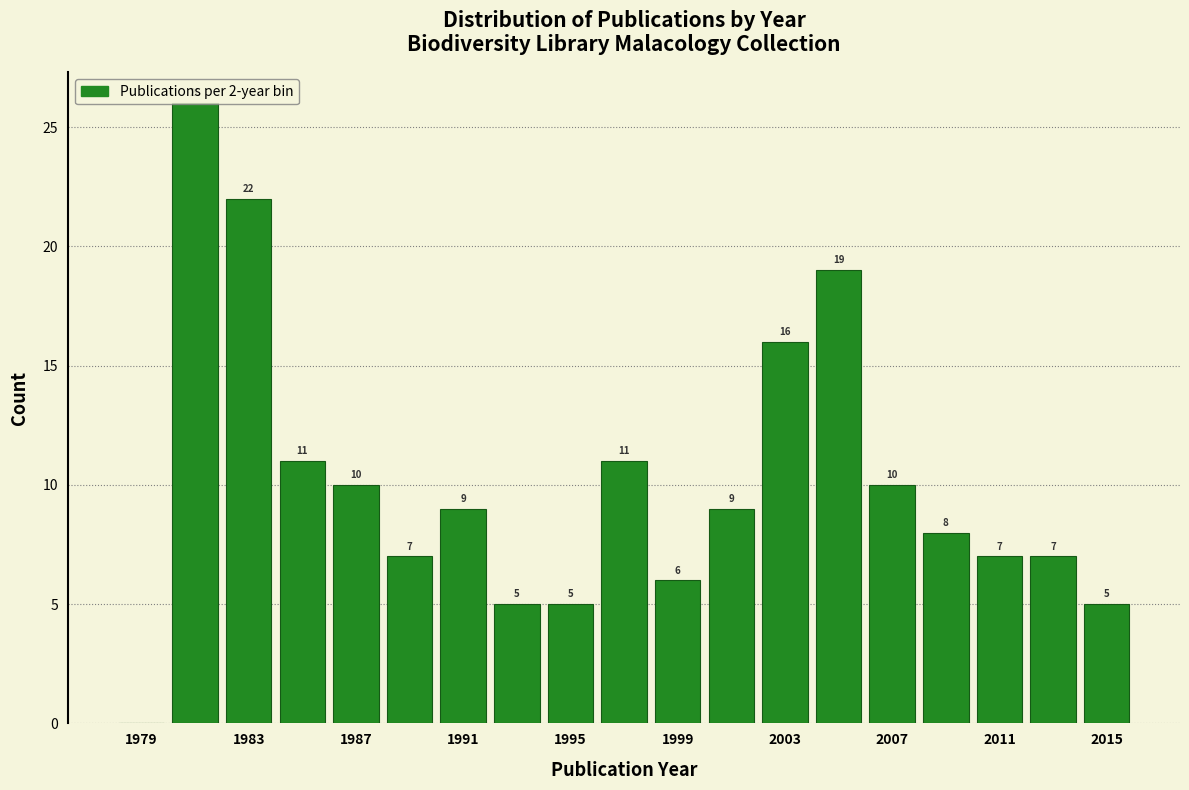

Which range on the x-axis has the tallest bar?

1980 to 1982